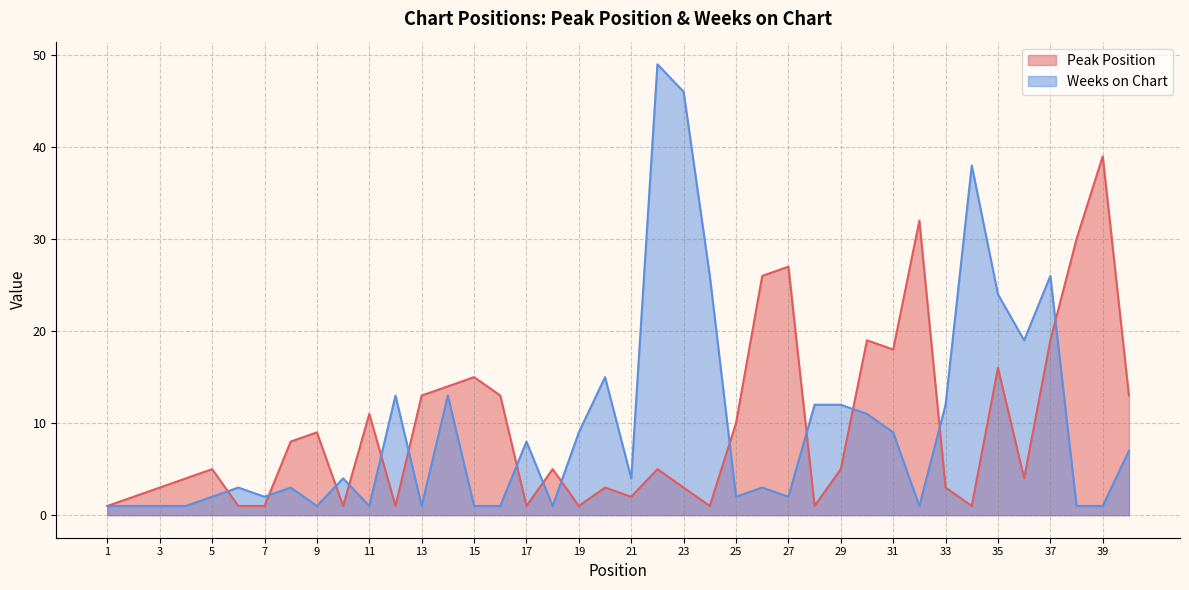

What is the average value of the Peak Position series?

10